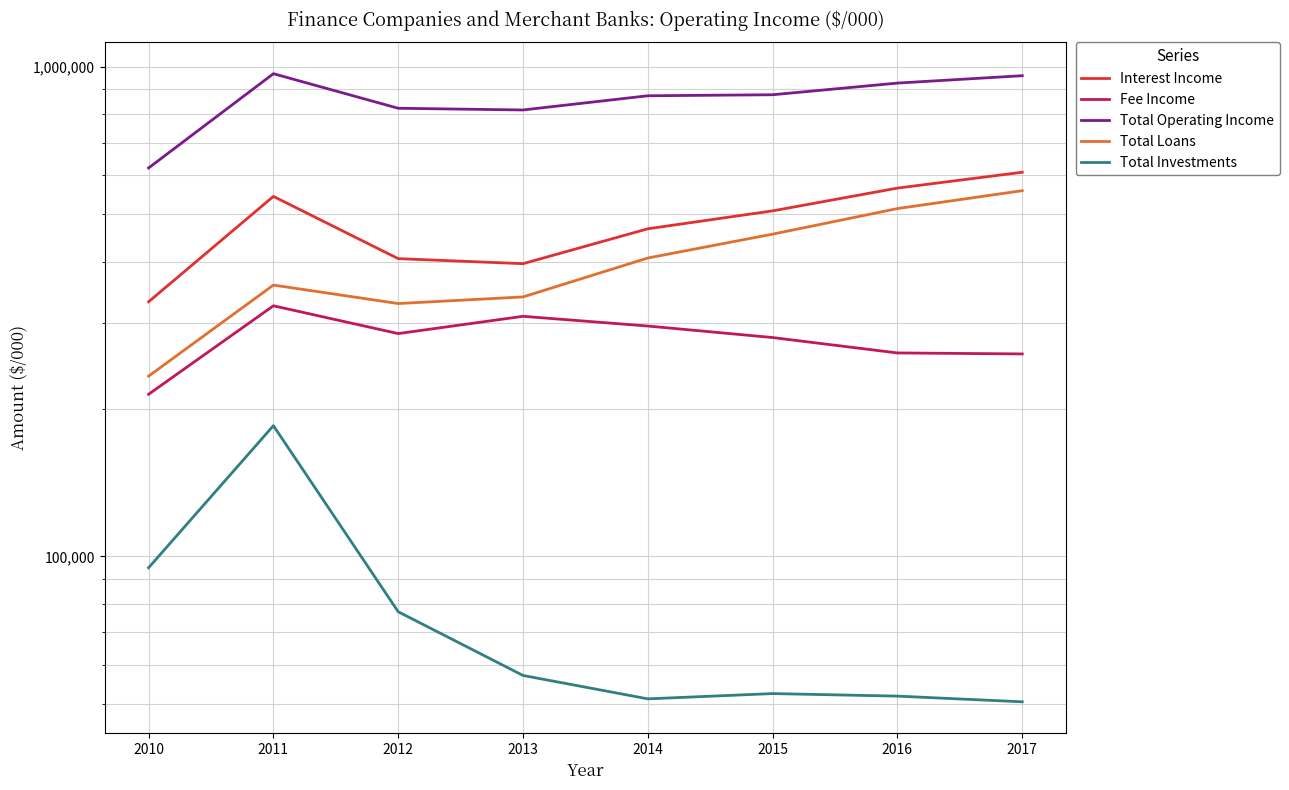

Where is the first local minimum for Fee Income?

2012